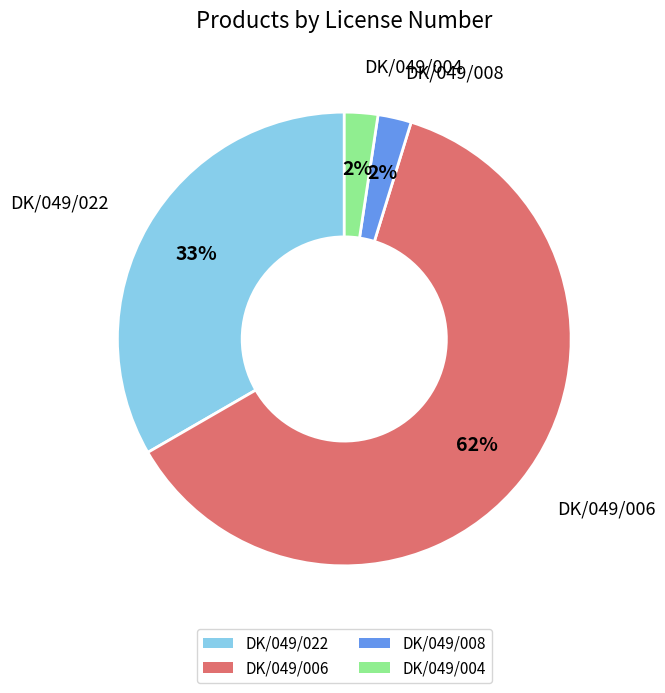

Is it true that DK/049/022 is 33% of the pie?

True